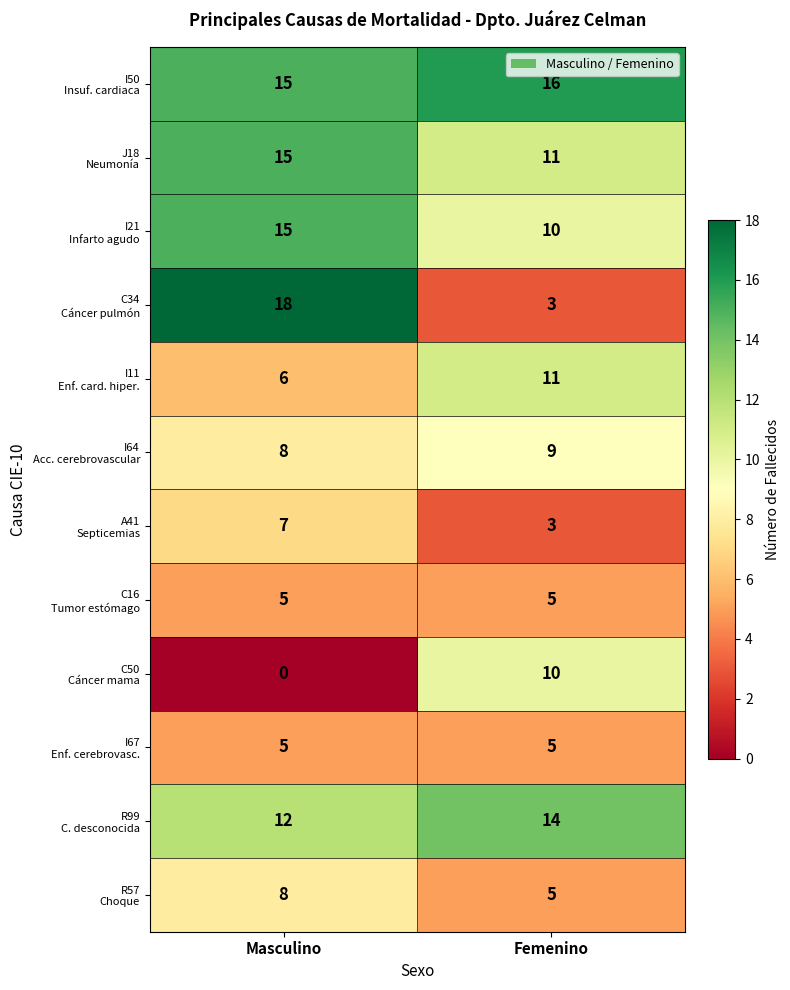

At which category does the chart reach its minimum across all series?

Masculino